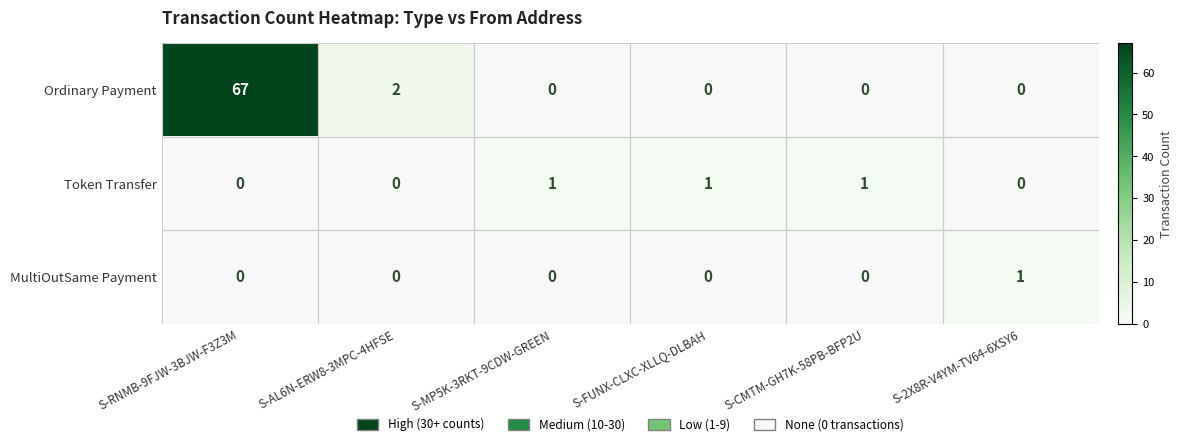

Where is Ordinary Payment nearest to the value 33?

S-AL6N-ERW8-3MPC-4HFSE